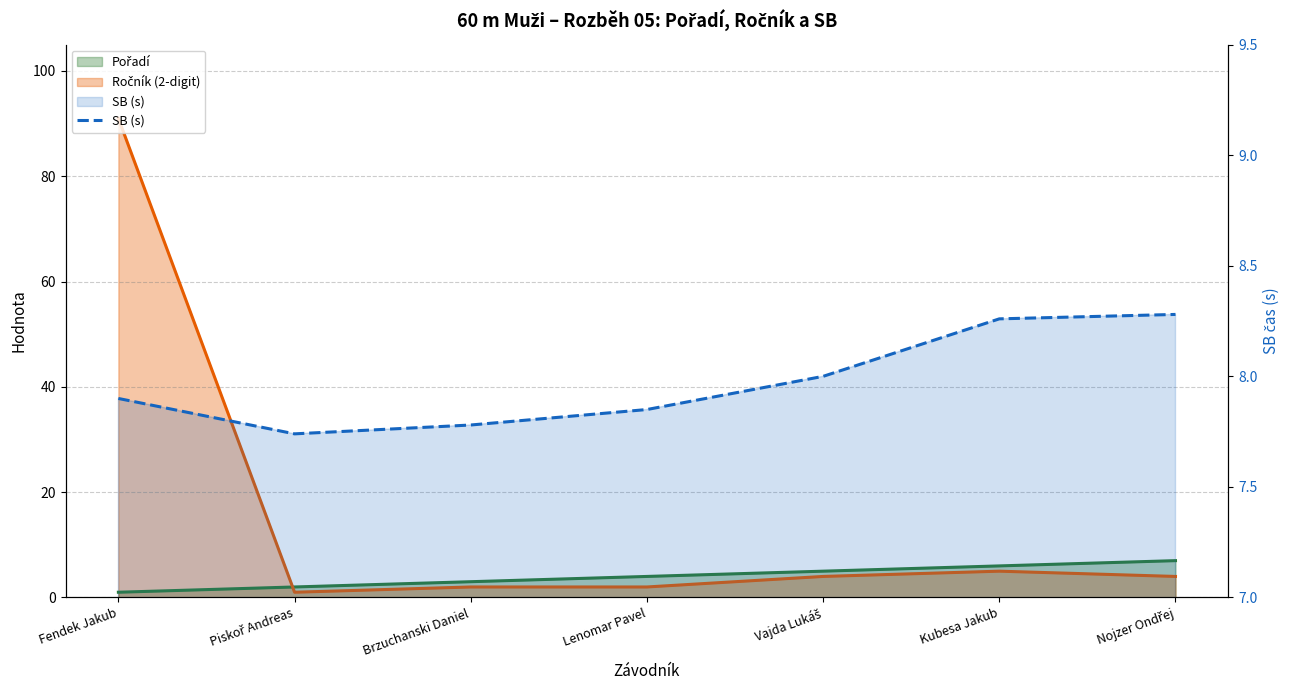

Which label corresponds to the smallest value in the chart?

Piskoř Andreas